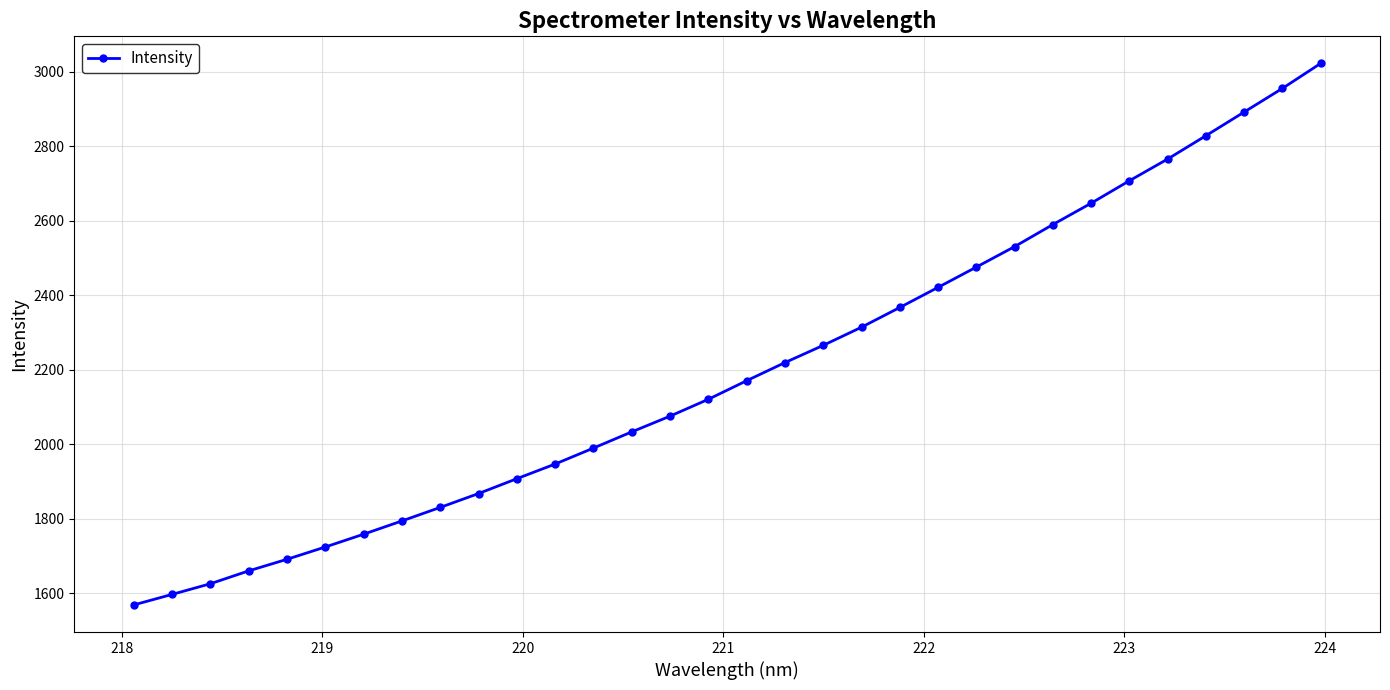

True or false: the data has more than 1 interior local peaks.

False